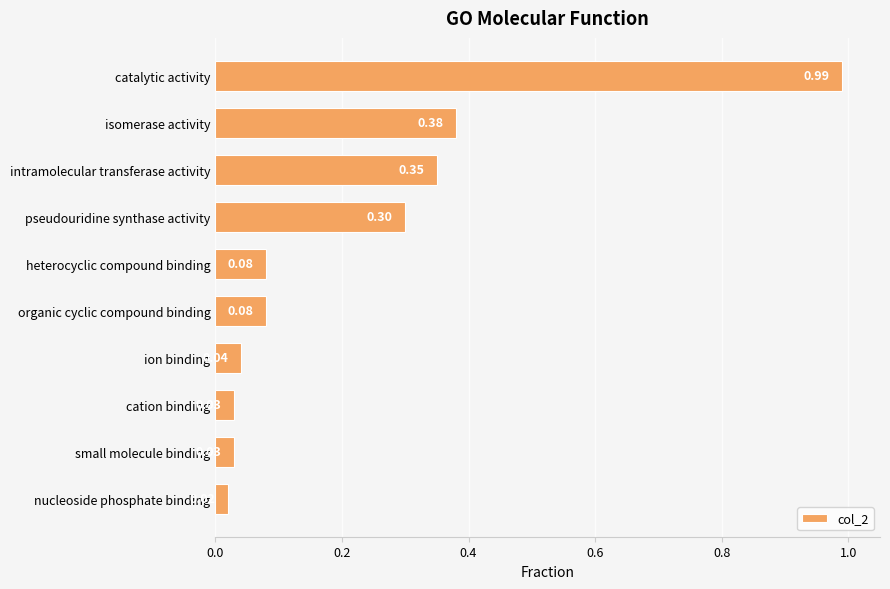

What is the label of the 7th bar from the top?

ion binding